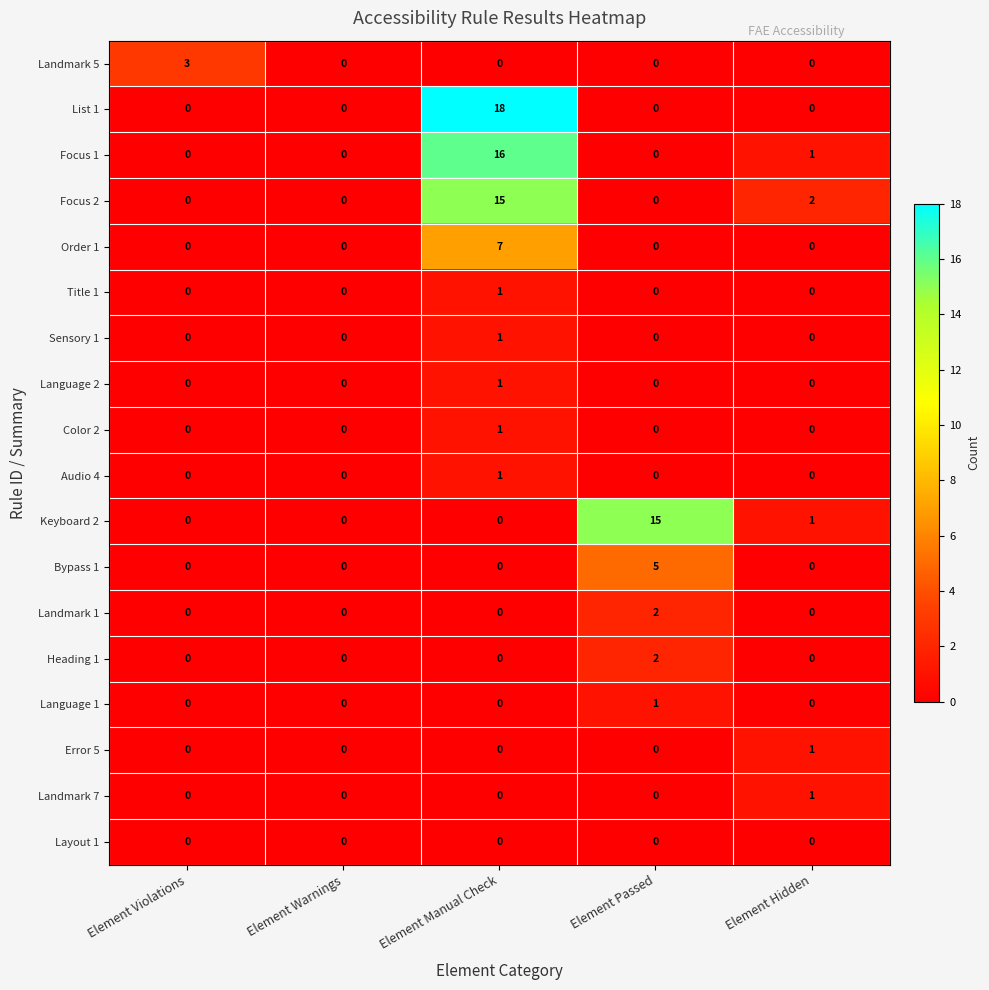

Count the Title 1 values in the range 0 to 1.

5